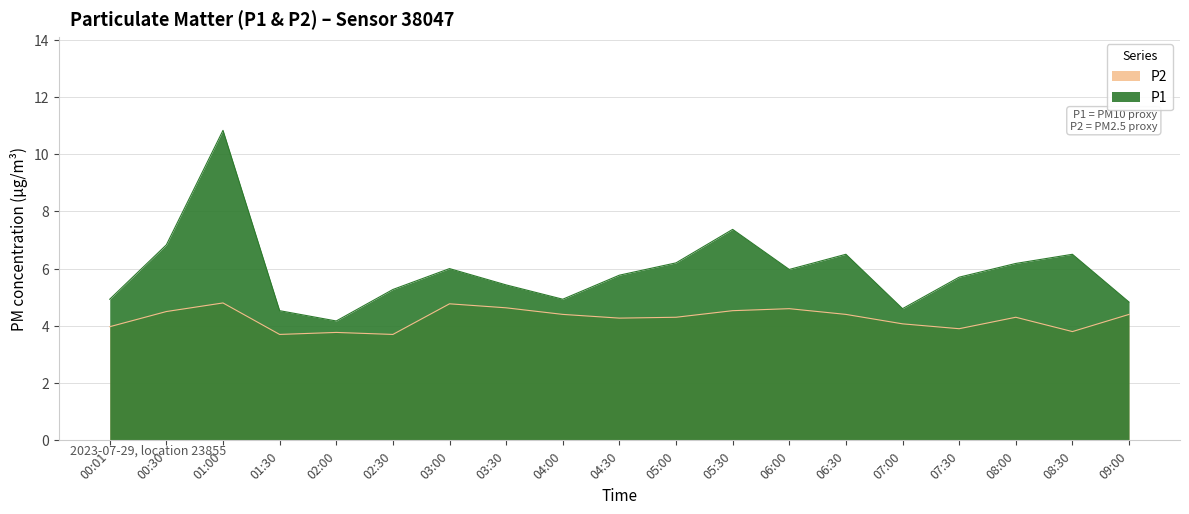

What is the value of the P1 point at the 2nd from the left?

6.8